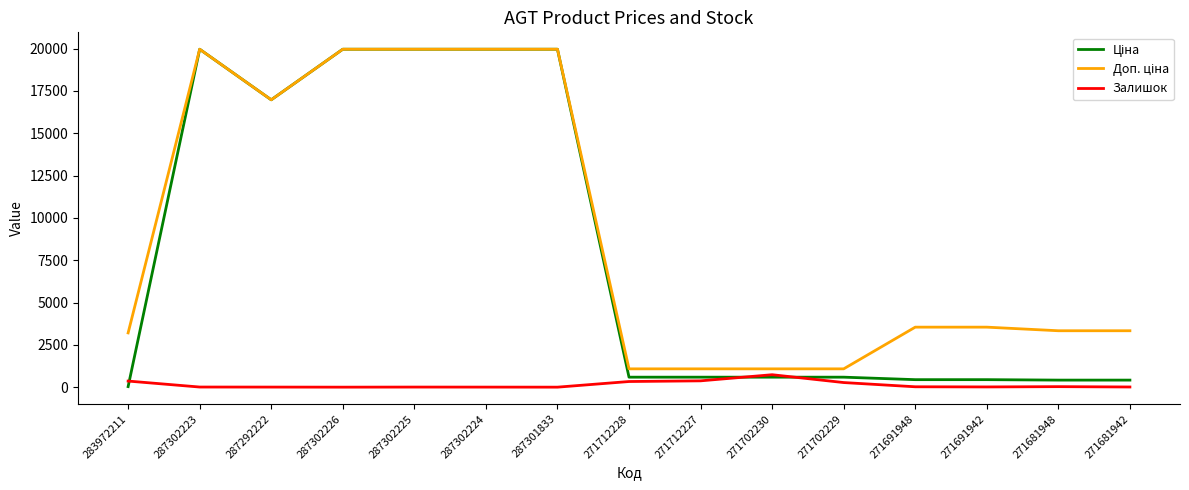

Is it true that Залишок equals 272.0 at 271702229?

True